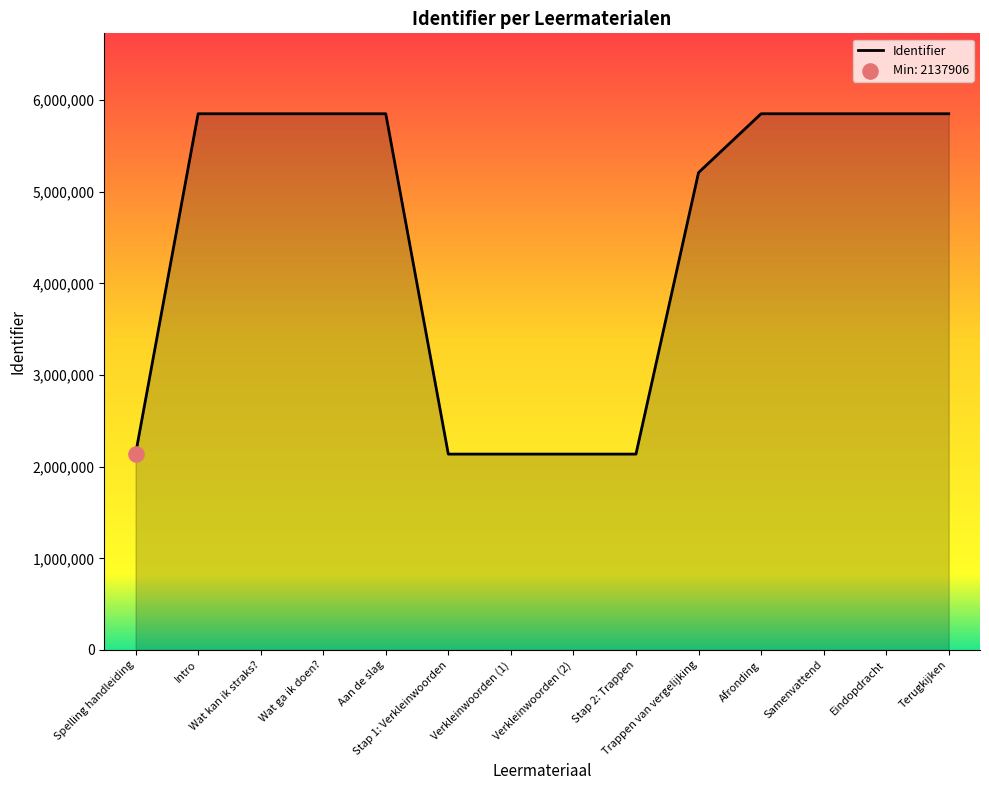

What is the ratio of the value at Trappen van vergelijking to the value at Afronding?

0.9